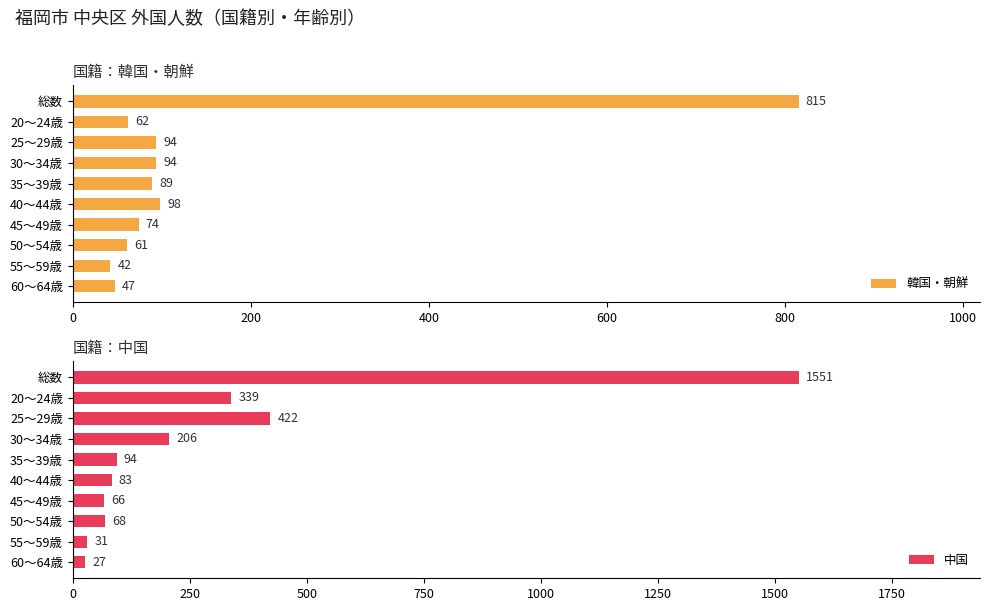

Where is 韓国・朝鮮 nearest to the value 428?

40～44歳